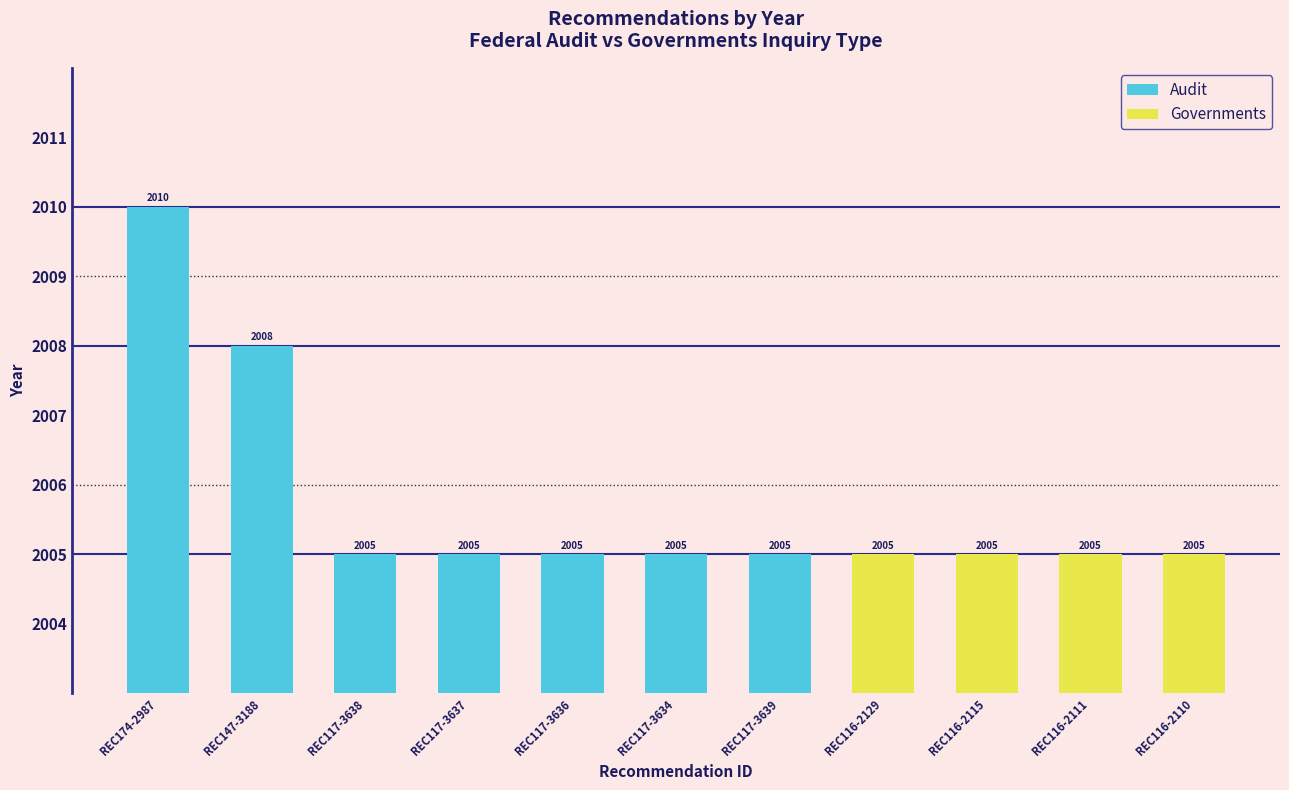

Which series changed the most between REC117-3637 and REC117-3639?

Audit